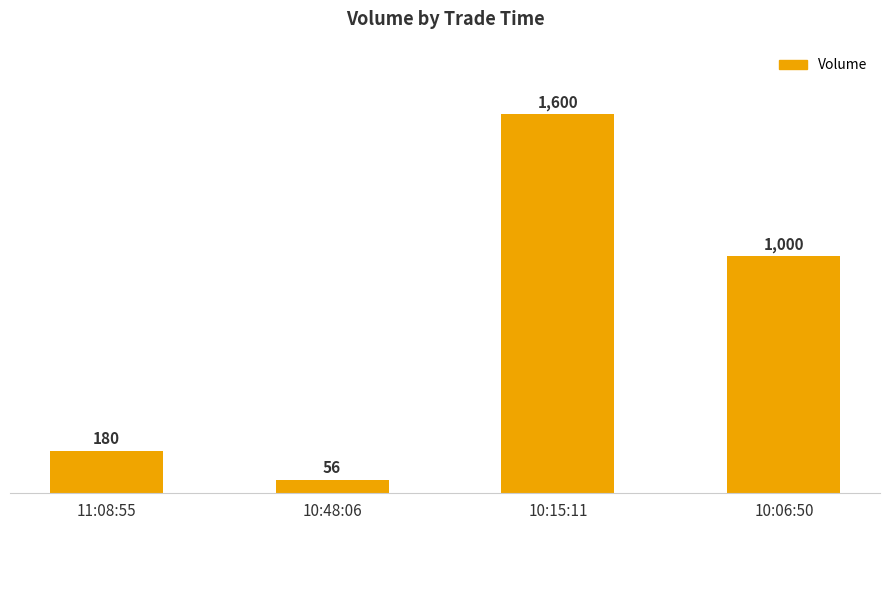

What is the sum of all values?

2836